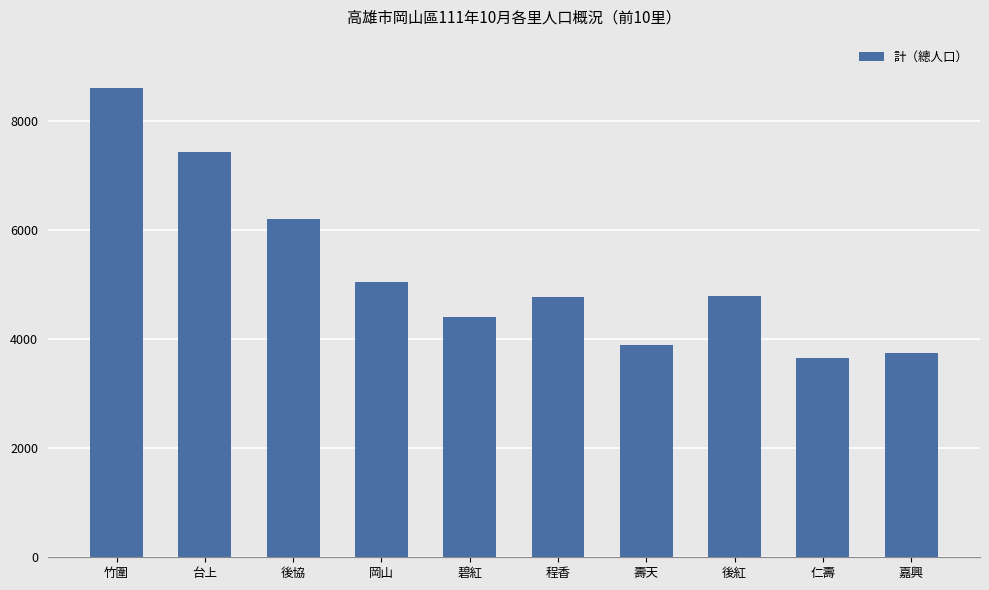

What value does the data have at 台上?

7438